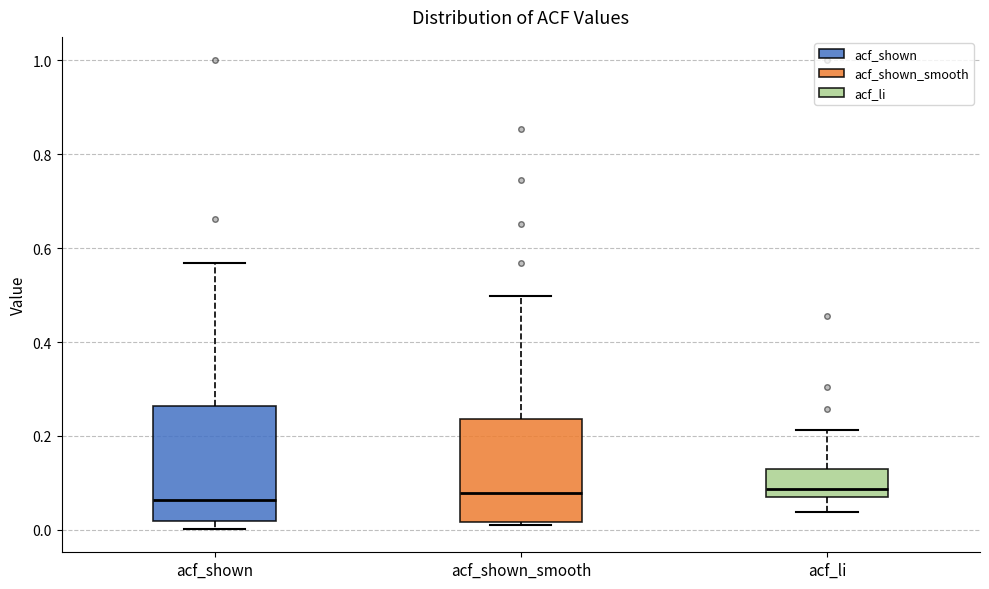

Comparing the boxes themselves (not the whiskers), which one is the tallest?

acf_shown